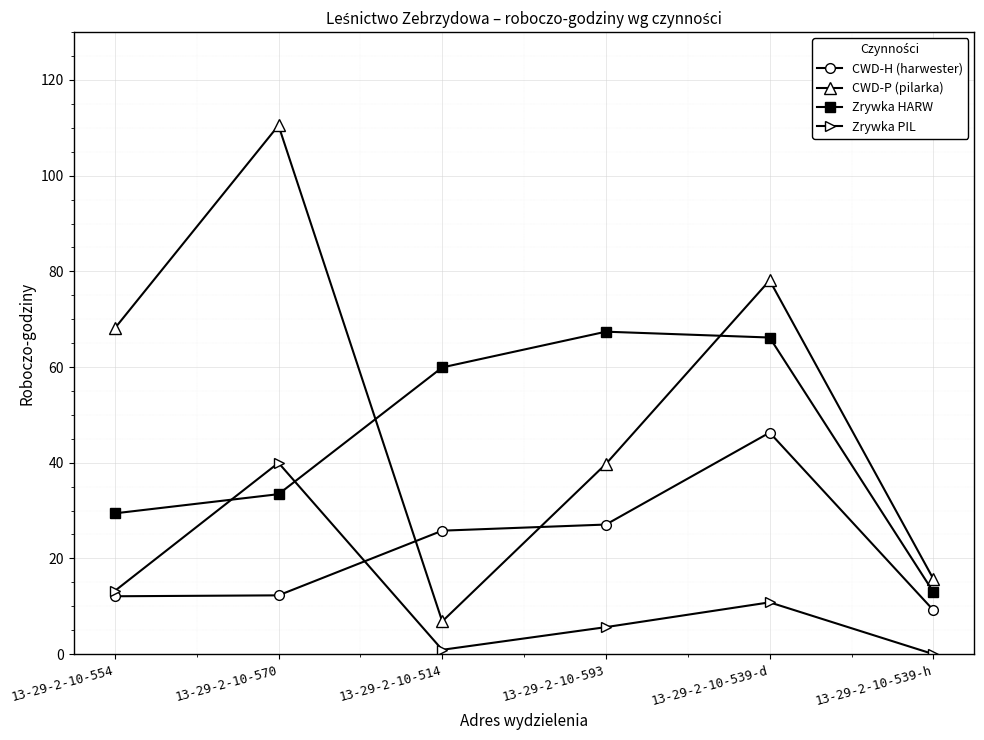

How many lines are shown in the chart?

4